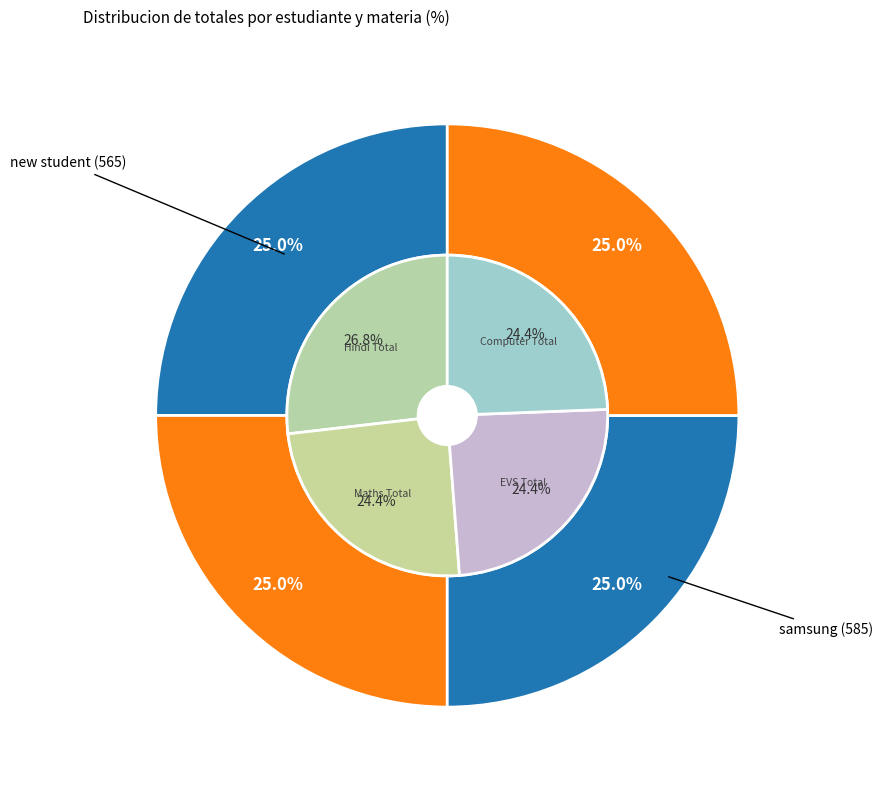

To the nearest percent, what percentage of the pie is 0?

25%